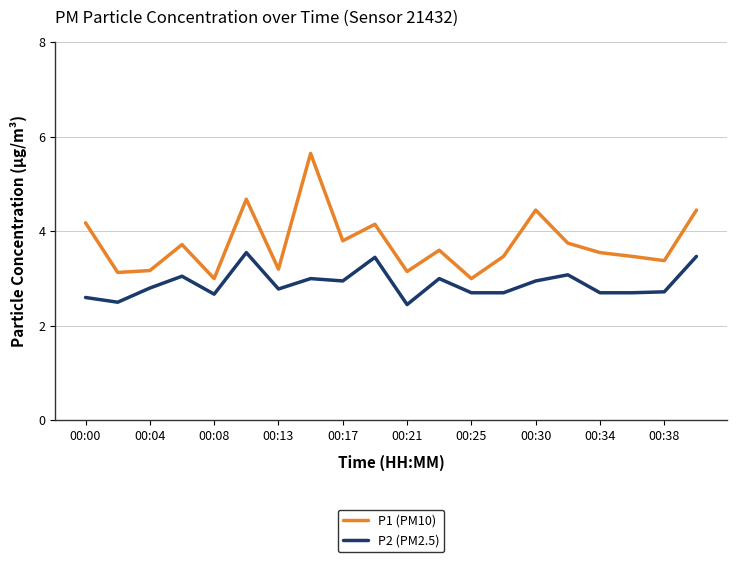

Is this an area chart (filled region under the line)?

No